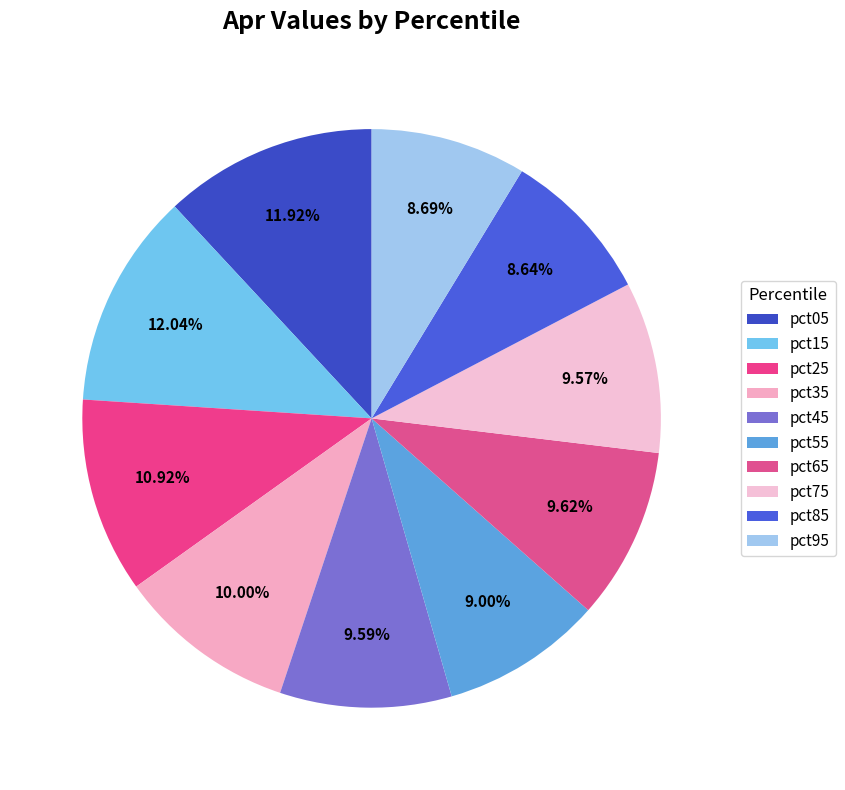

What percentage is the pct25 slice, to the nearest percent?

11%